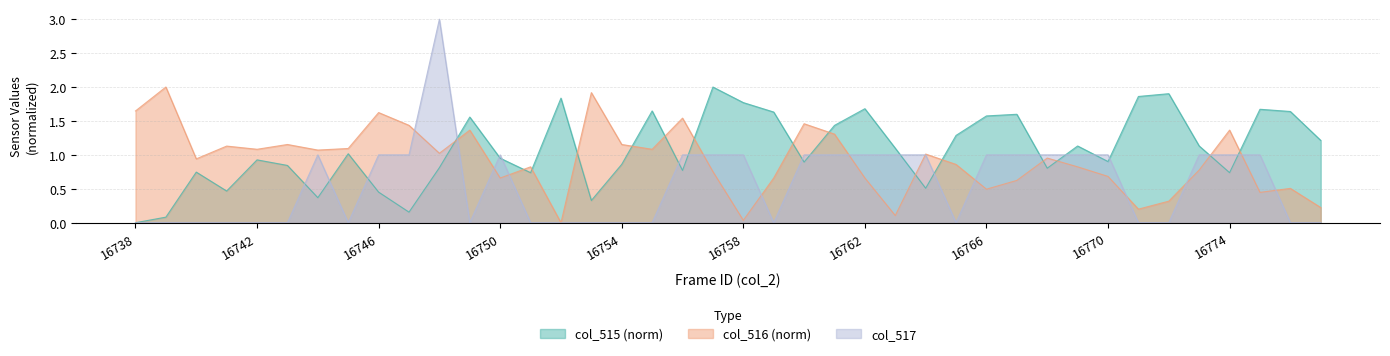

True or false: col_516 has a value of 1.0 at 16759.

False